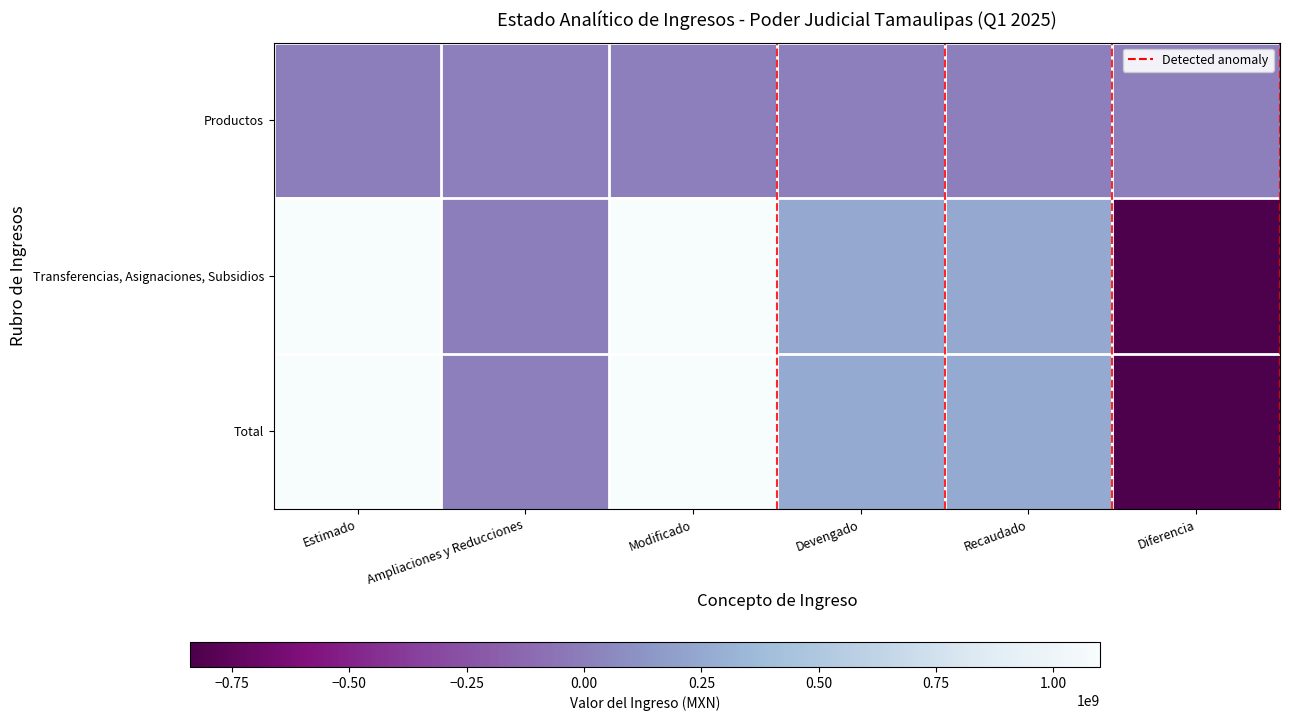

Which category has the highest value across all series?

Modificado